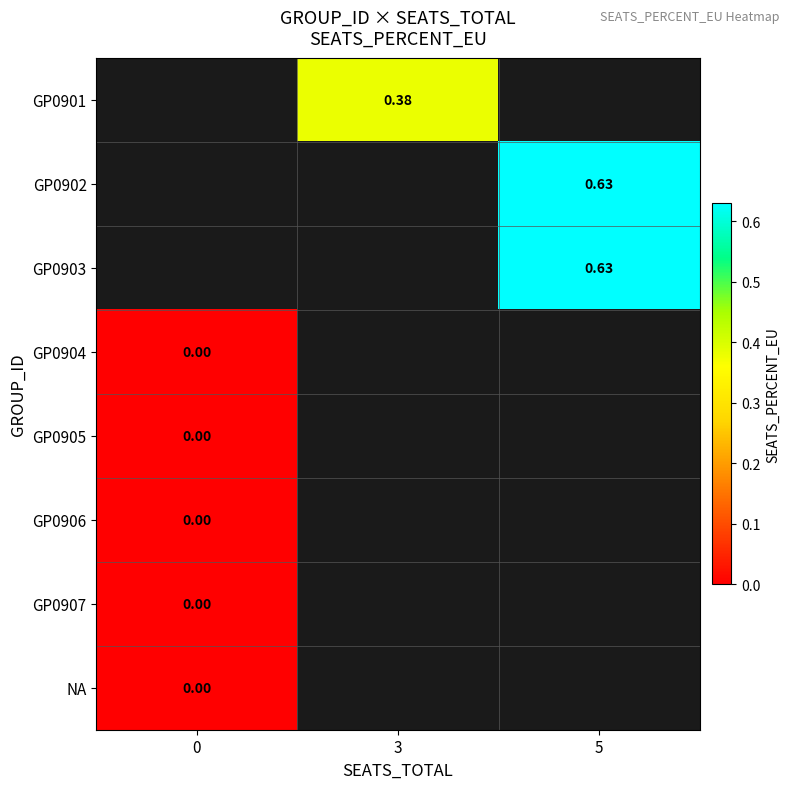

Is the value of NA at 0 greater than the value of GP0902 at 5?

No